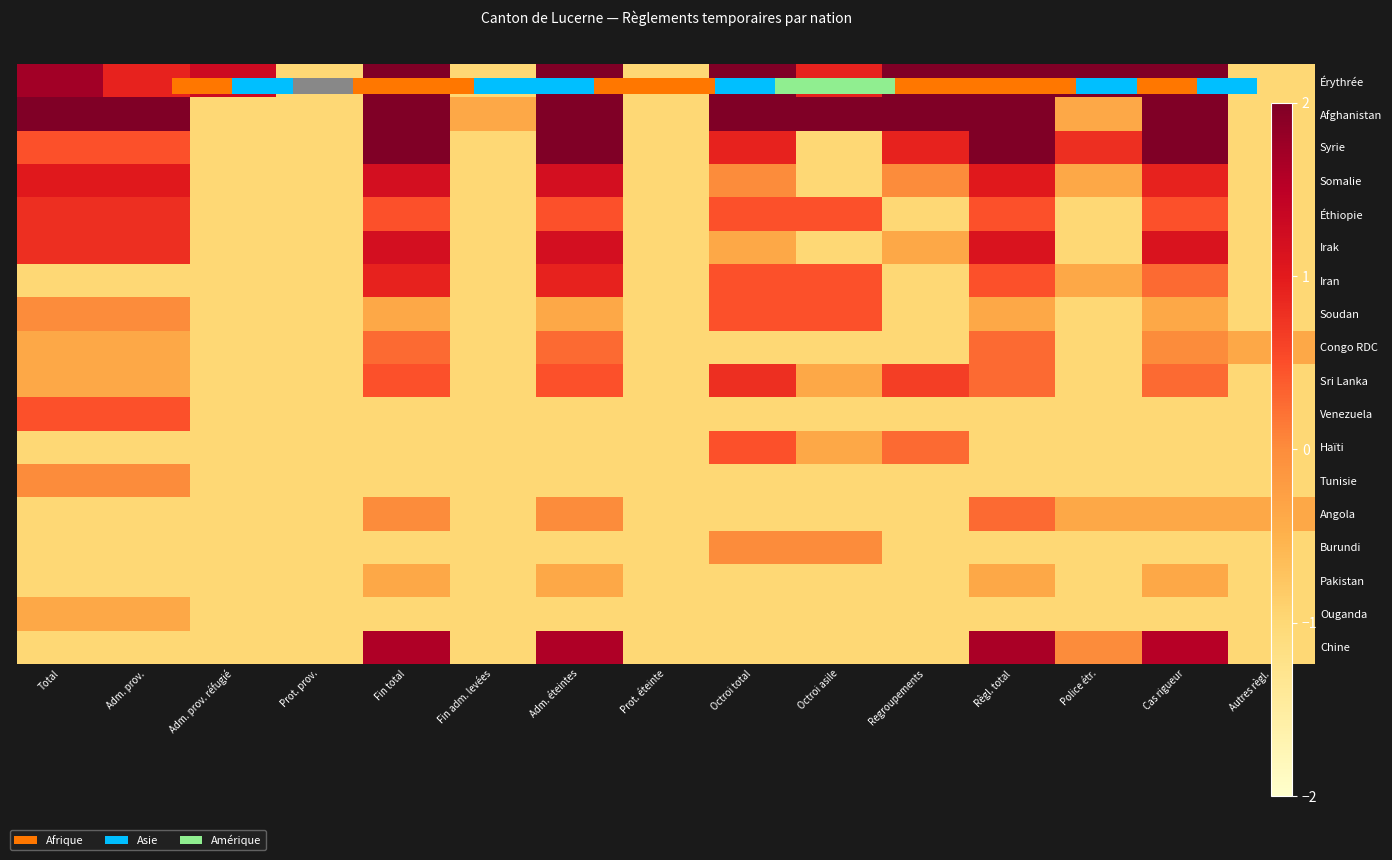

Between Adm. éteintes and Fin adm. levées, which is larger?

Adm. éteintes